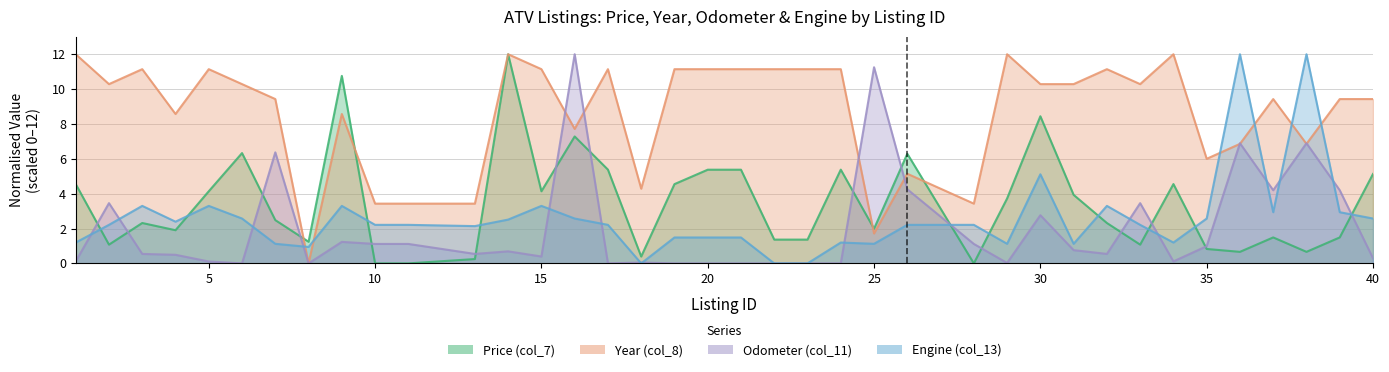

What is the sum of the Price (col_7) values at 35 and 8?

2.1